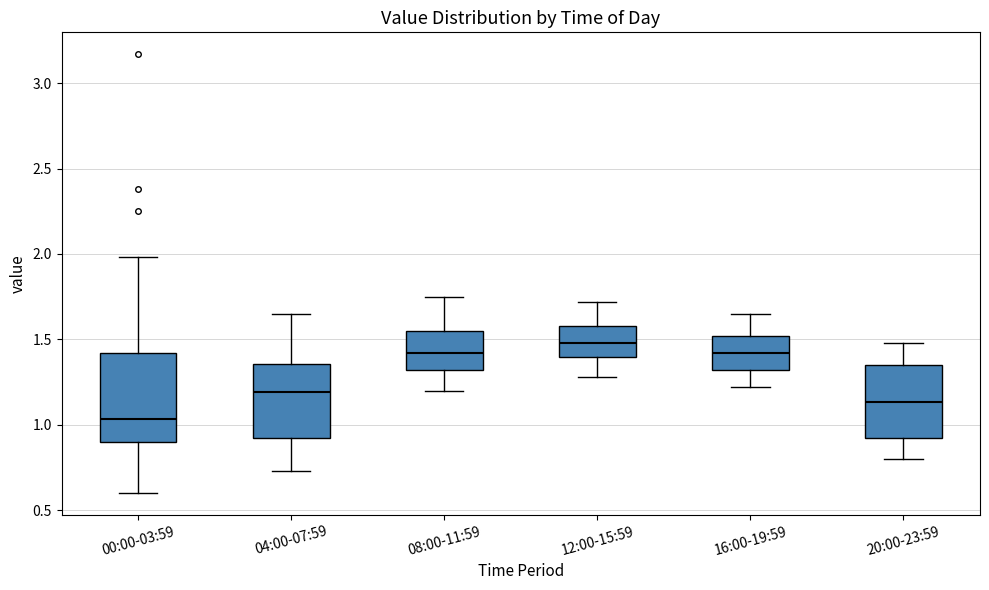

Which box has the highest median line?

12:00-15:59